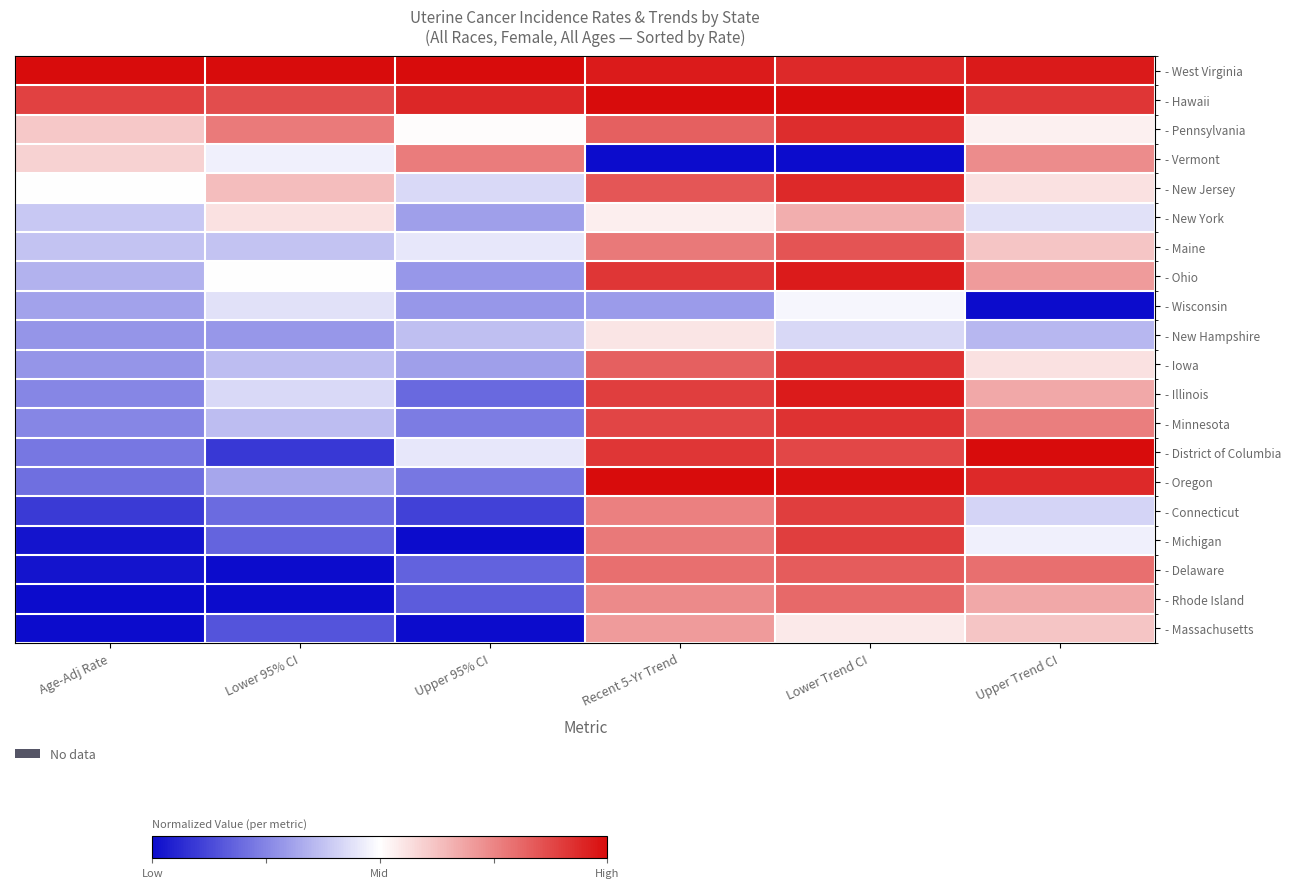

At Lower Trend CI, list the series in order from largest to smallest.

- Hawaii, - Oregon, - Ohio, - Illinois, - West Virginia, - New Jersey, - Pennsylvania, - Iowa, - Minnesota, - Connecticut, - Michigan, - District of Columbia, - Maine, - Delaware, - Rhode Island, - New York, - Massachusetts, - Wisconsin, - New Hampshire, - Vermont